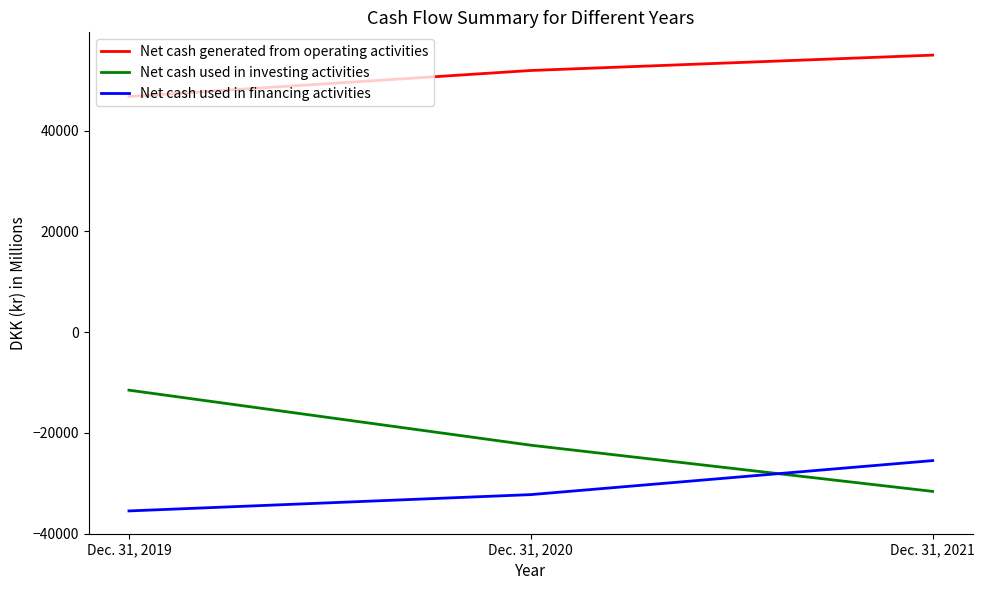

Is it true that Net cash used in investing activities equals -11509 at Dec. 31, 2019?

True